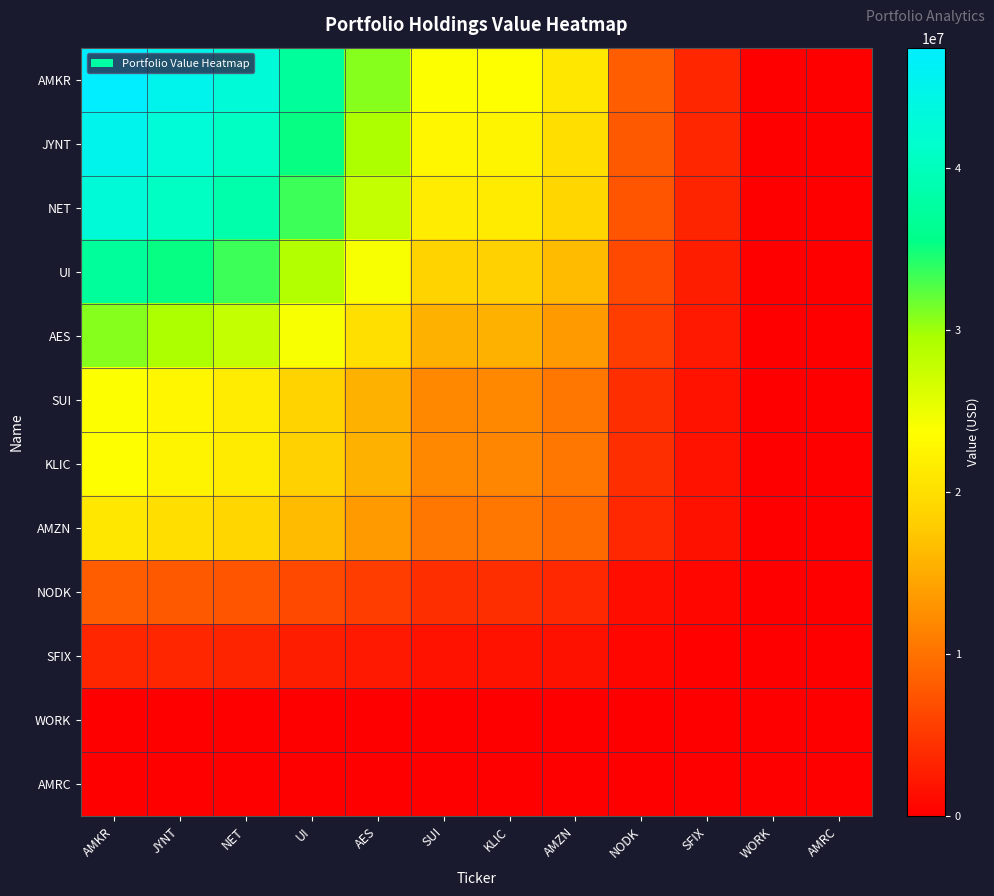

At how many categories does at least one series exceed 34401672?

4